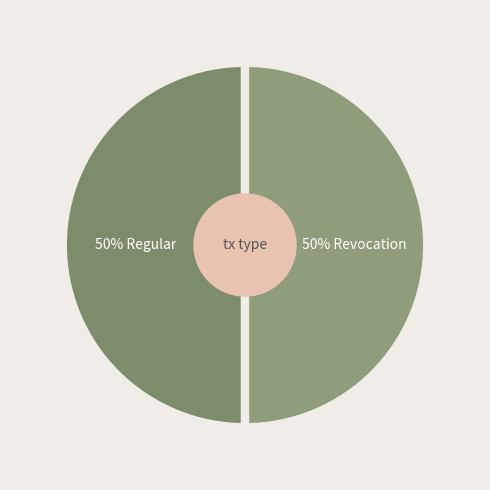

Count the number of slices in the pie.

2